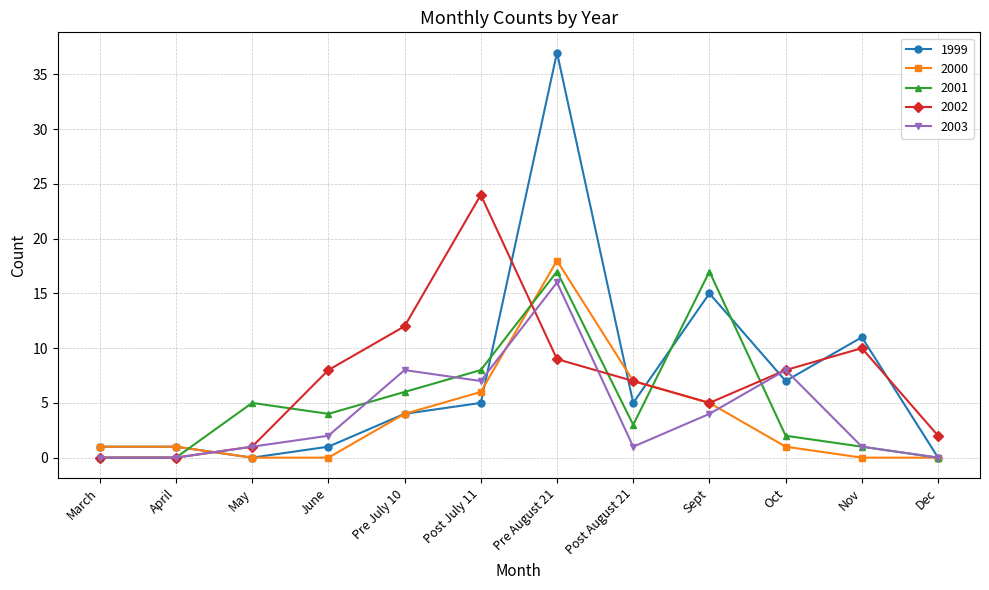

Between March and Post July 11, which series saw the biggest shift?

2002